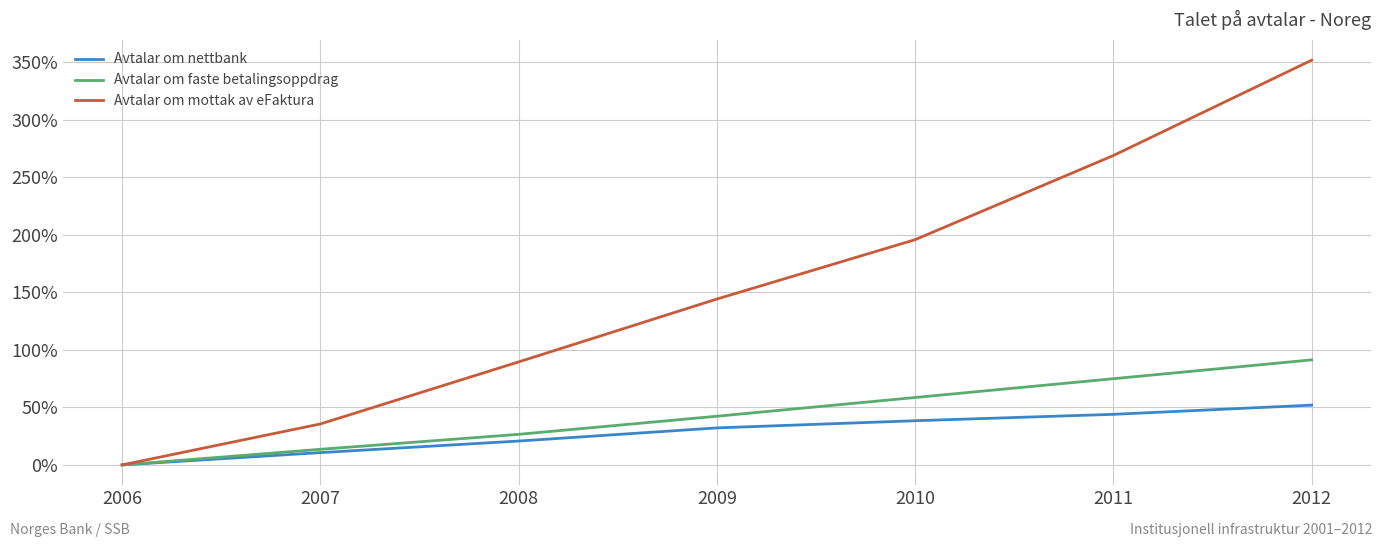

At which label does Avtalar om mottak av eFaktura first exceed 144?

2009